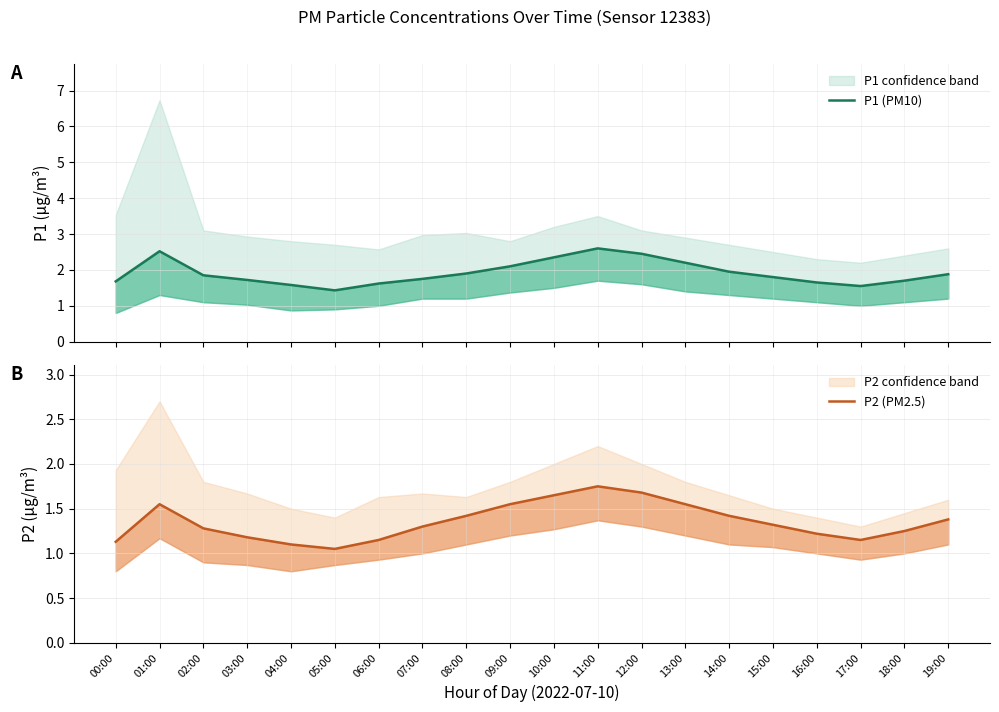

List the series in order of their peak value, highest first.

P1 (PM10), P2 (PM2.5)